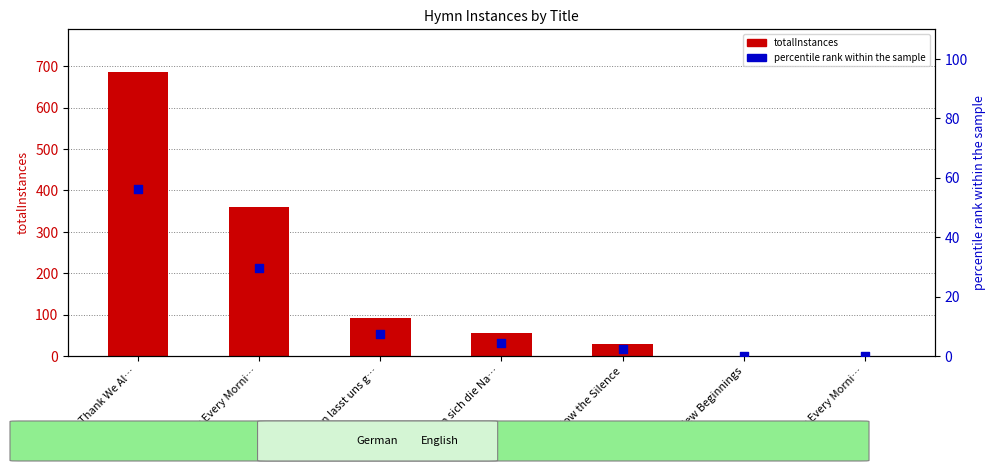

What are all the series names shown in the legend?

totalInstances, percentile rank within the sample